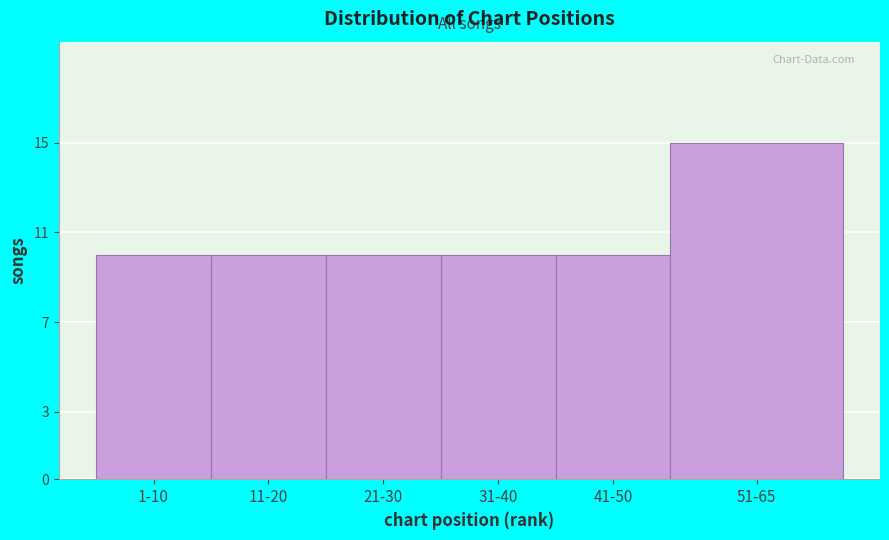

Reading left to right, what are all the values shown in this chart?

1-10=10	11-20=10	21-30=10	31-40=10	41-50=10	51-65=15